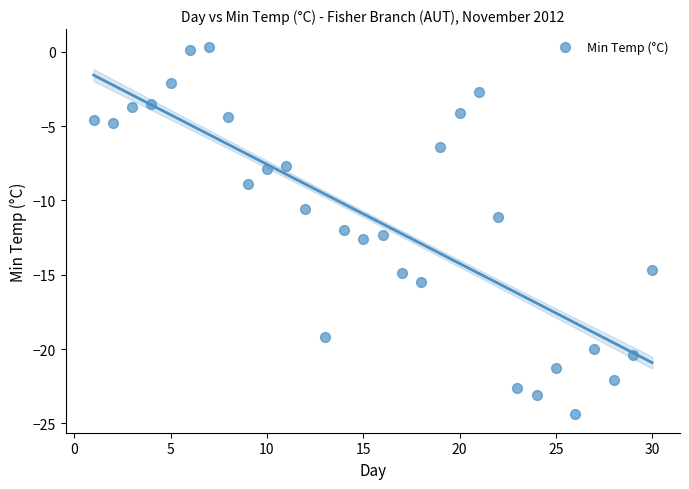

What is the range of Y values (max minus min)?

24.7